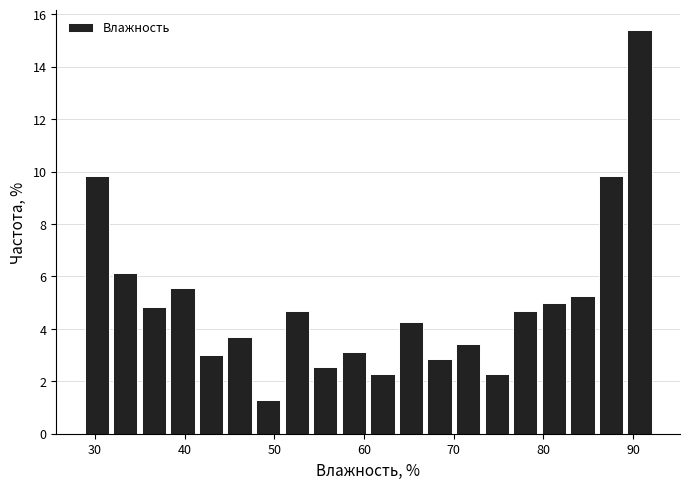

Around what value on the x-axis is the tallest bar? Give the approximate position of its centre, as read against the axis.

91